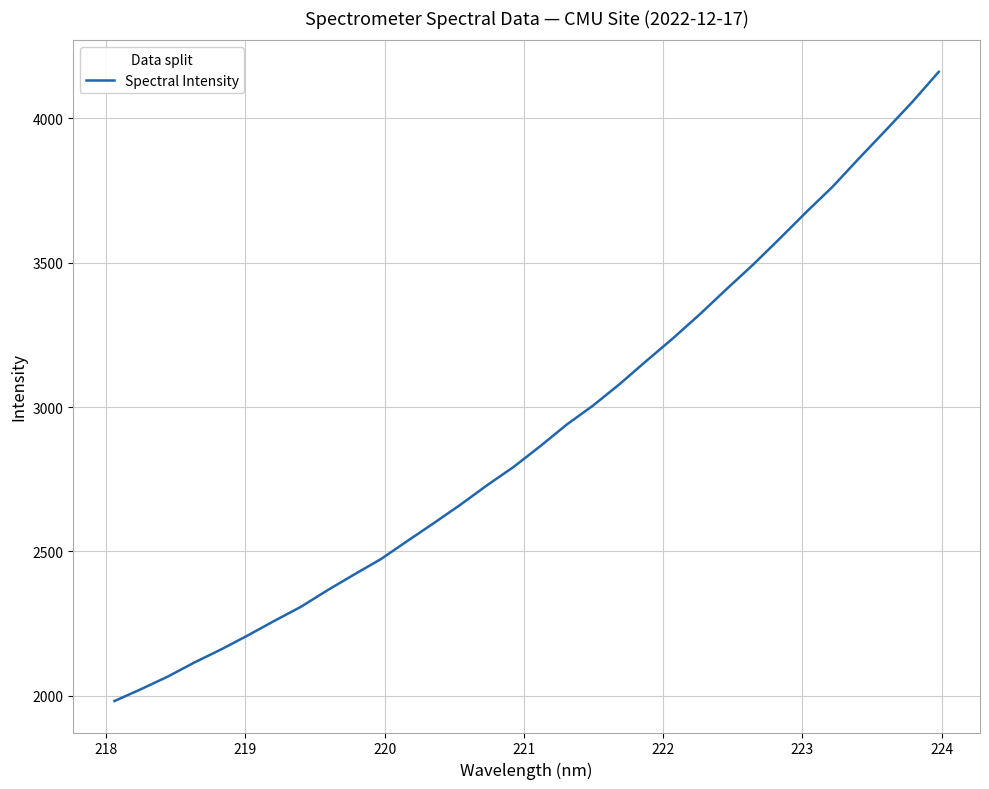

What is the smallest value displayed?

1982.0